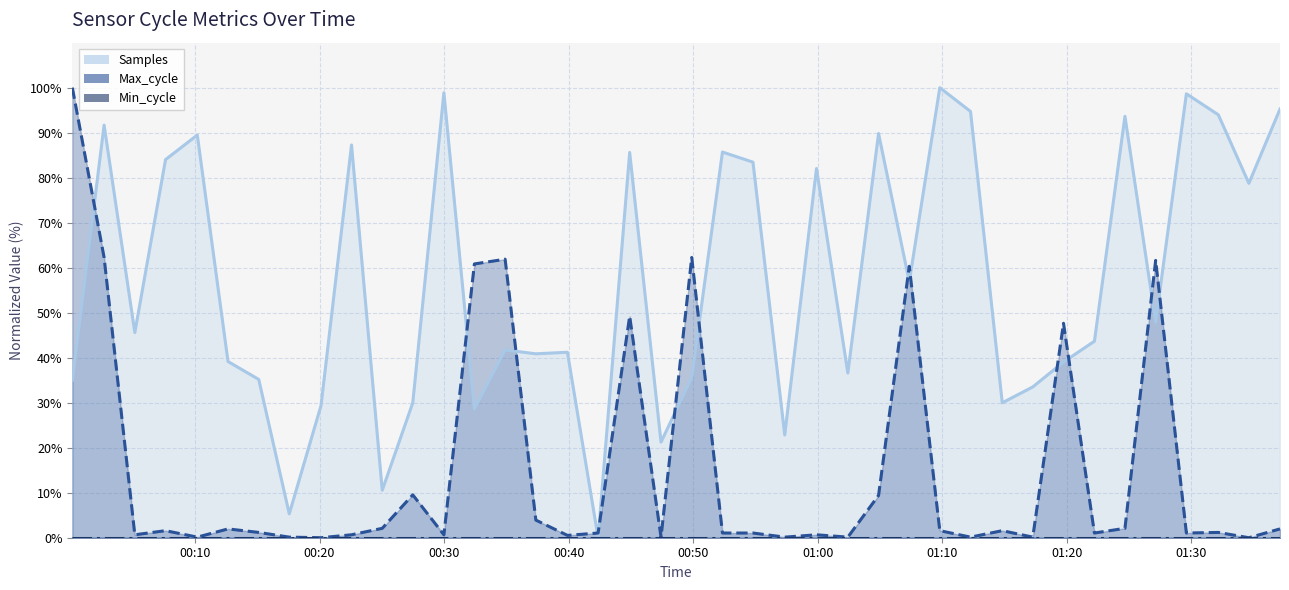

How many data points in Max_cycle are less than 1?

14